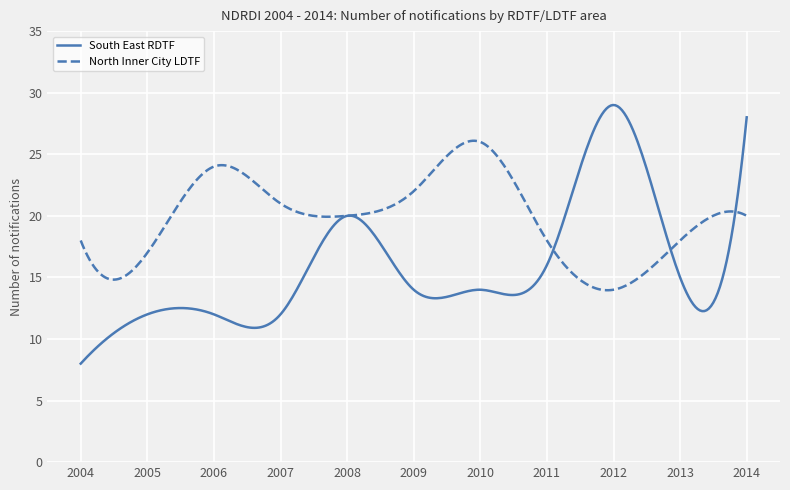

Which series has the largest total across all categories?

North Inner City LDTF